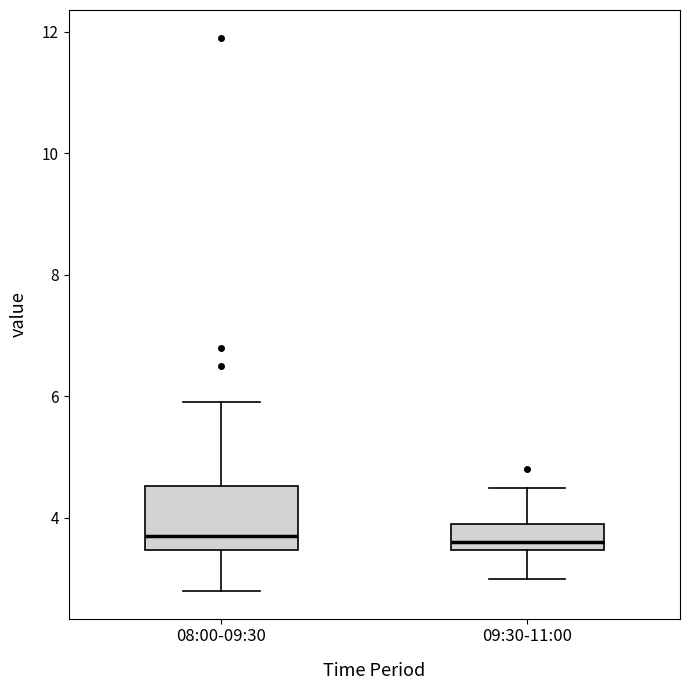

Comparing the boxes themselves (not the whiskers), which one is the tallest?

08:00-09:30